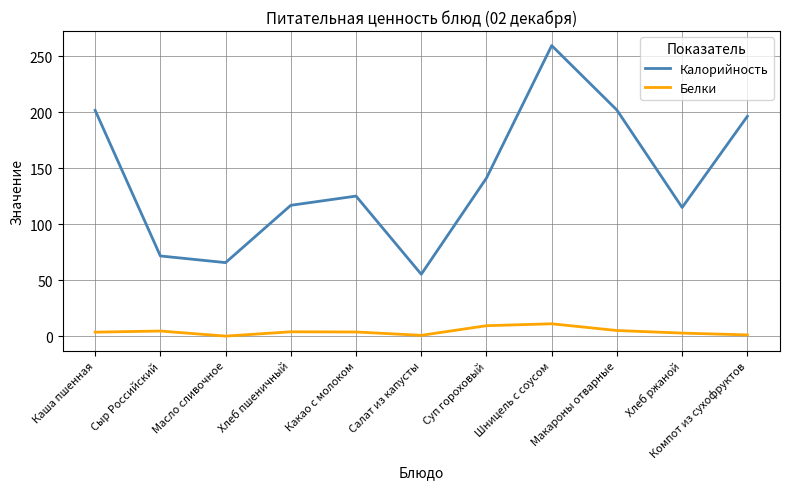

What is the maximum value for Калорийность?

259.5